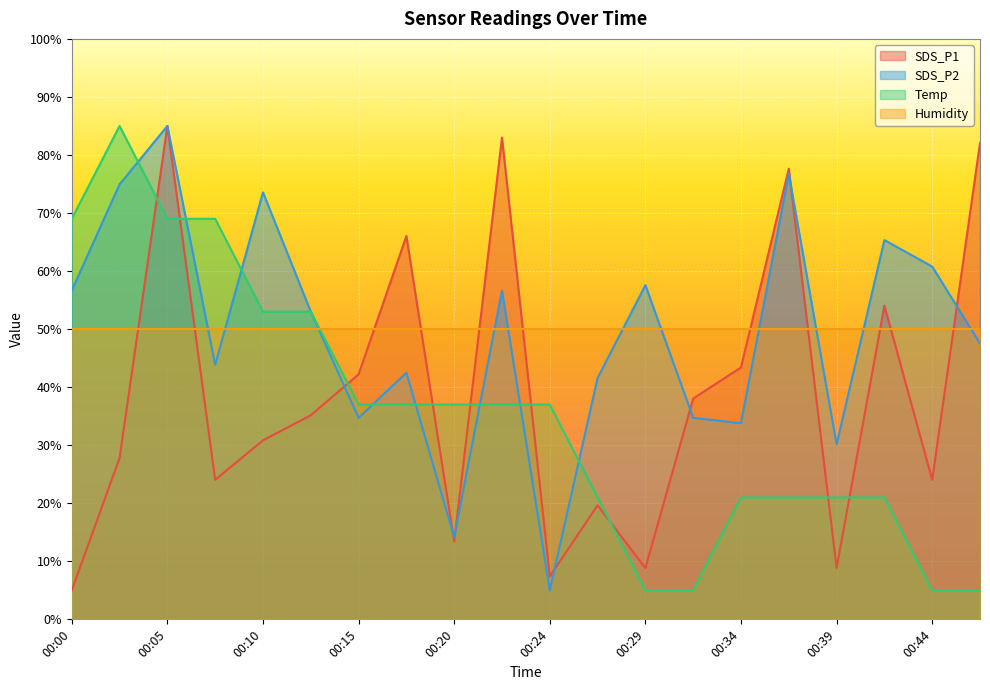

At which label does Temp reach its peak?

00:02